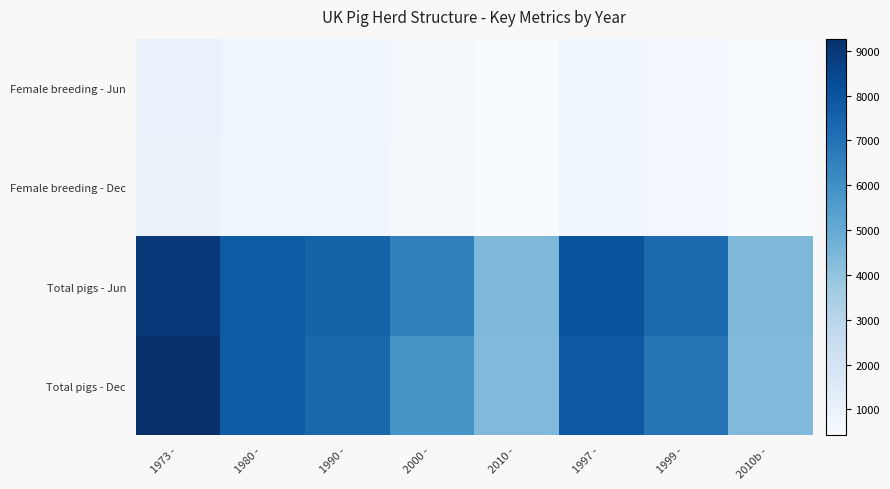

What is the difference between the highest and lowest values at 1990 -?

6791